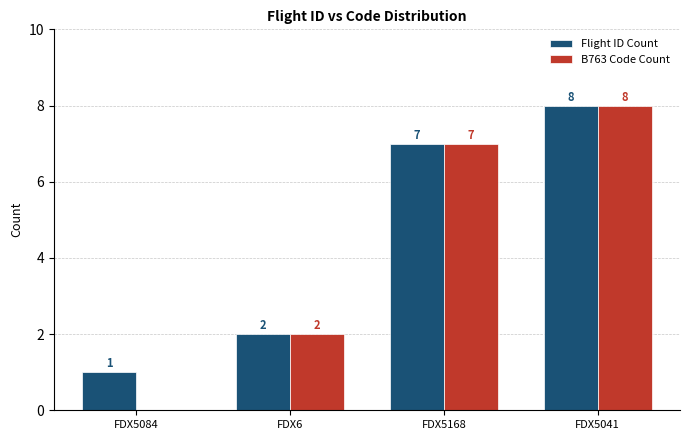

At which category is the sum across all series the highest?

FDX5041